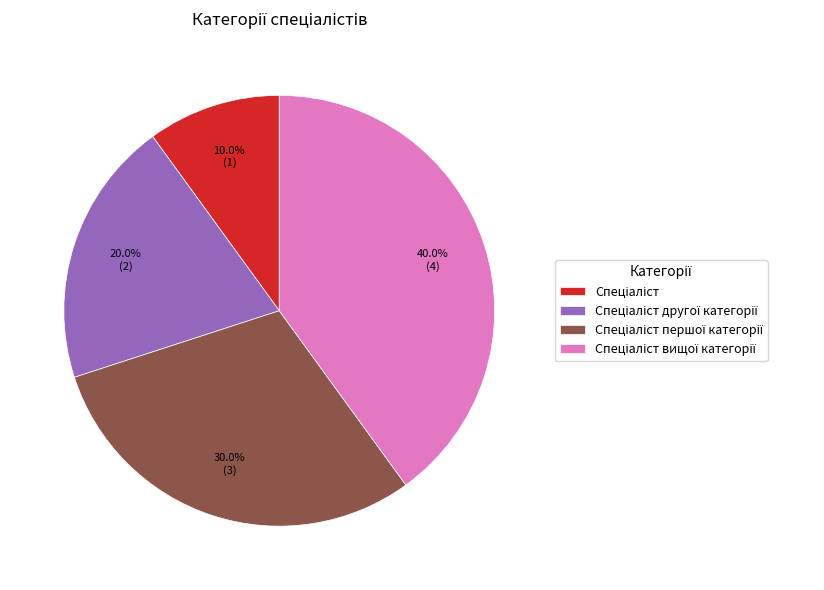

Is there any slice that represents more than half of the pie?

No